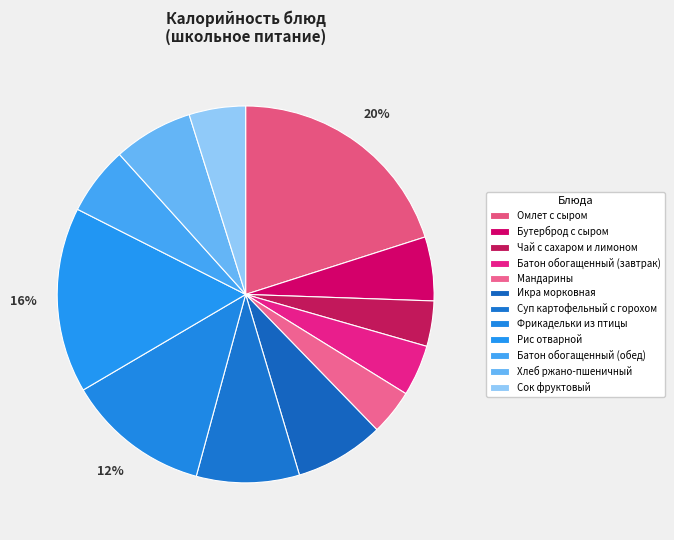

What is the smallest slice in the pie chart?

Чай с сахаром и лимоном